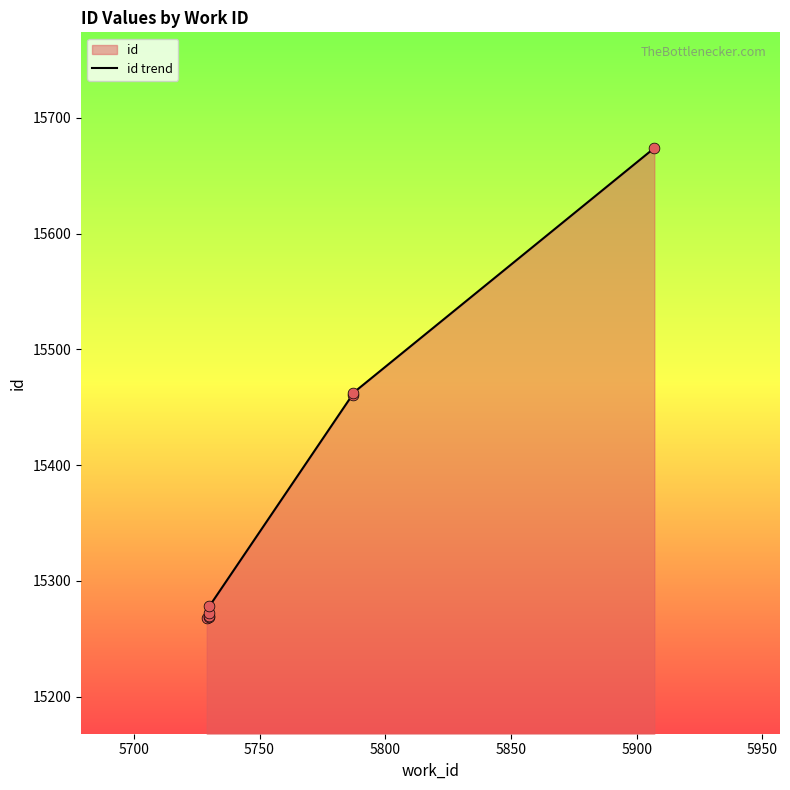

Approximately how many times larger is the value at 5950 compared to 5850?

1.0